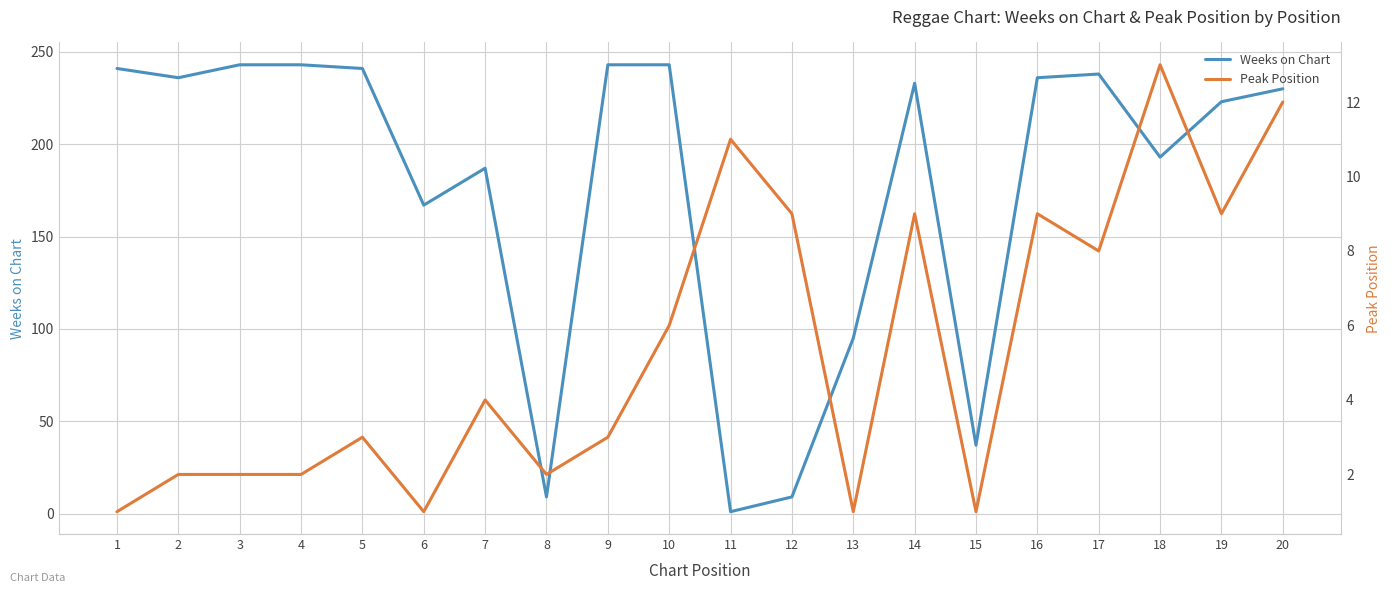

What is the sum of all Peak Position values?

108